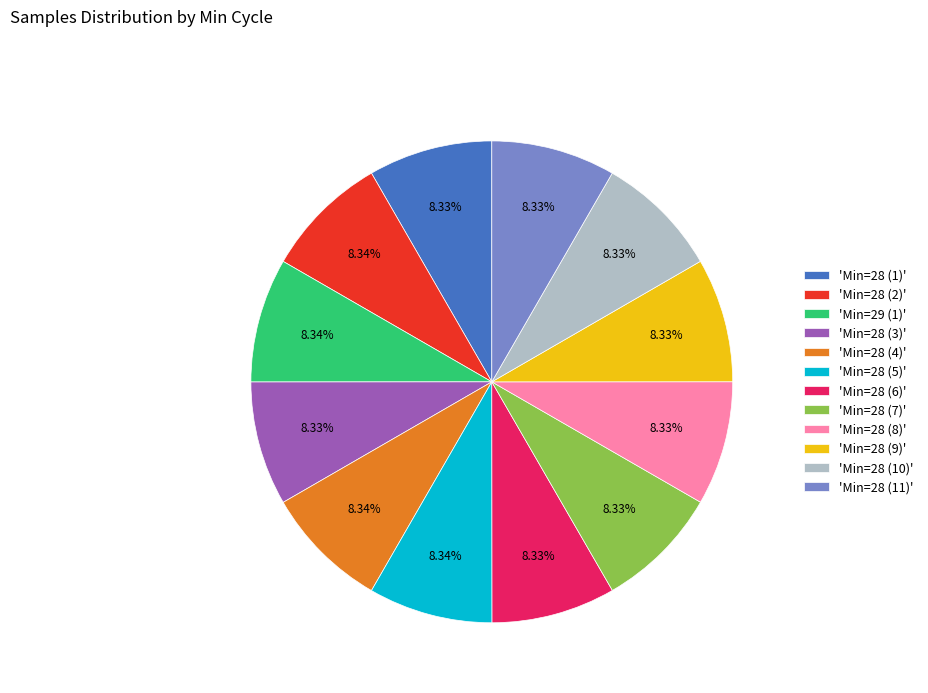

Does 'Min=28 (8)' account for over 50% of the chart?

No